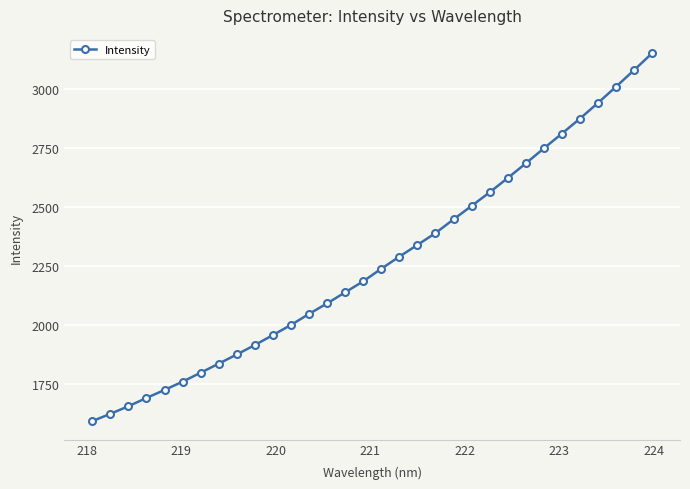

What is the minimum value shown in the chart?

1590.7